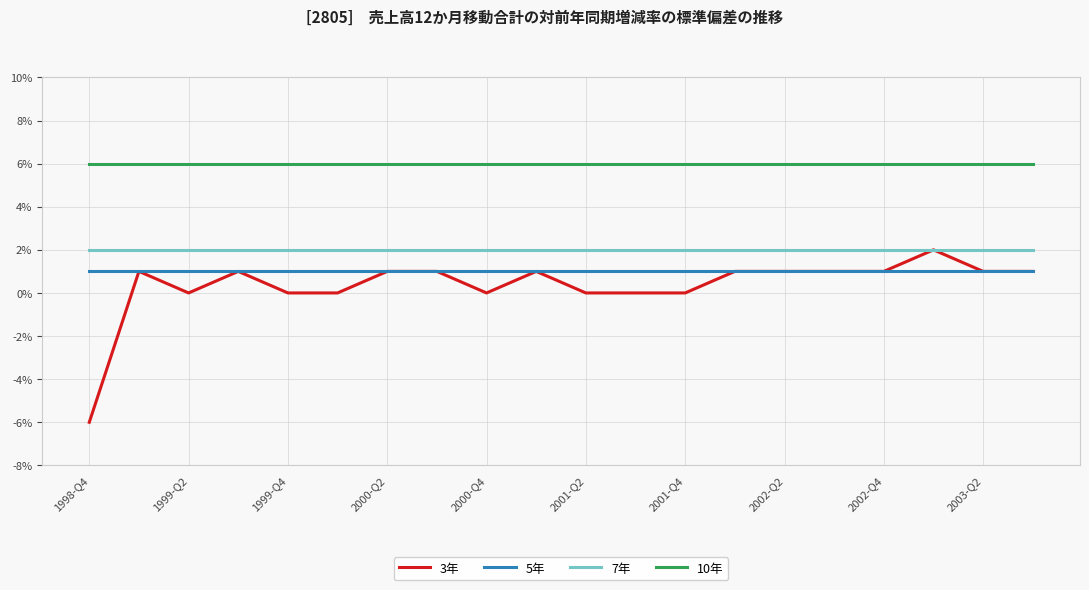

Which series has the largest total across all categories?

10年